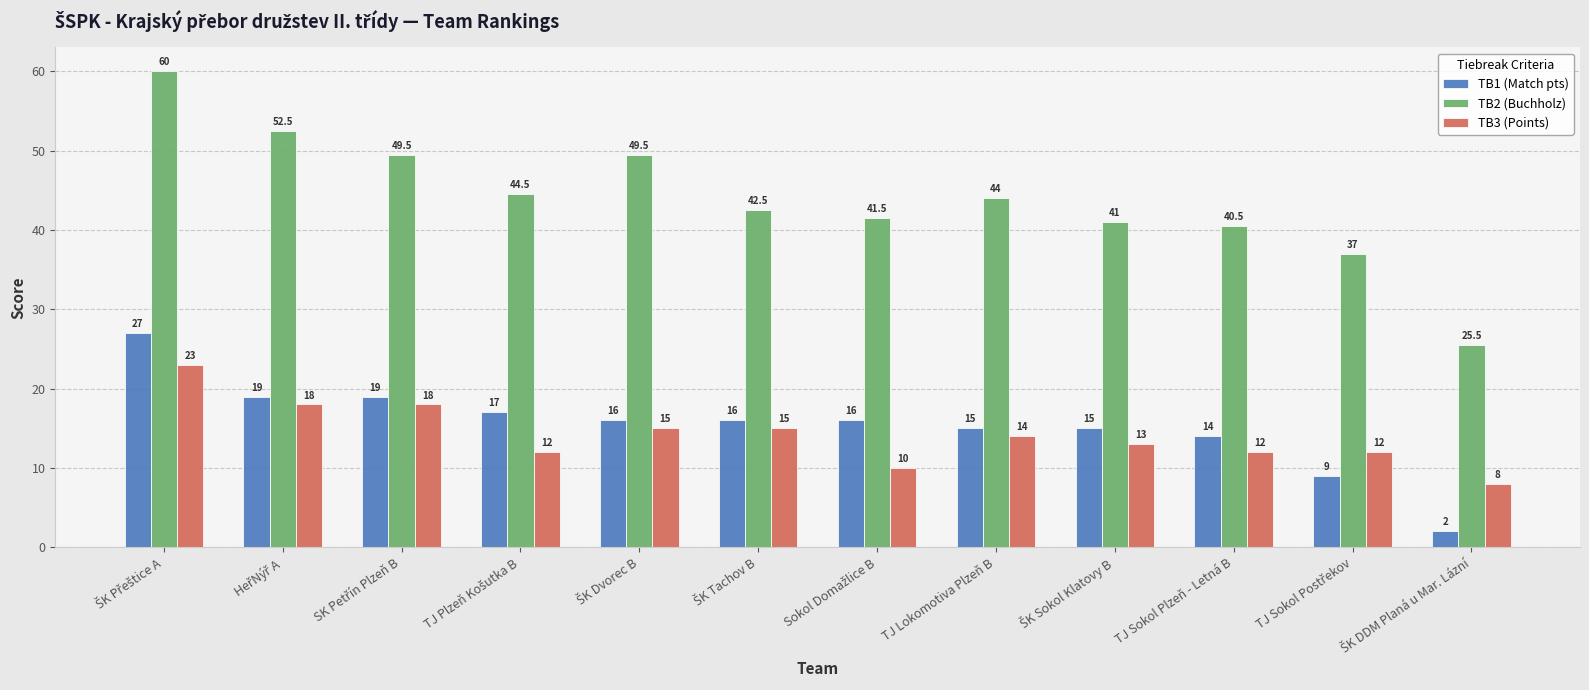

Count the number of data series in this chart.

3